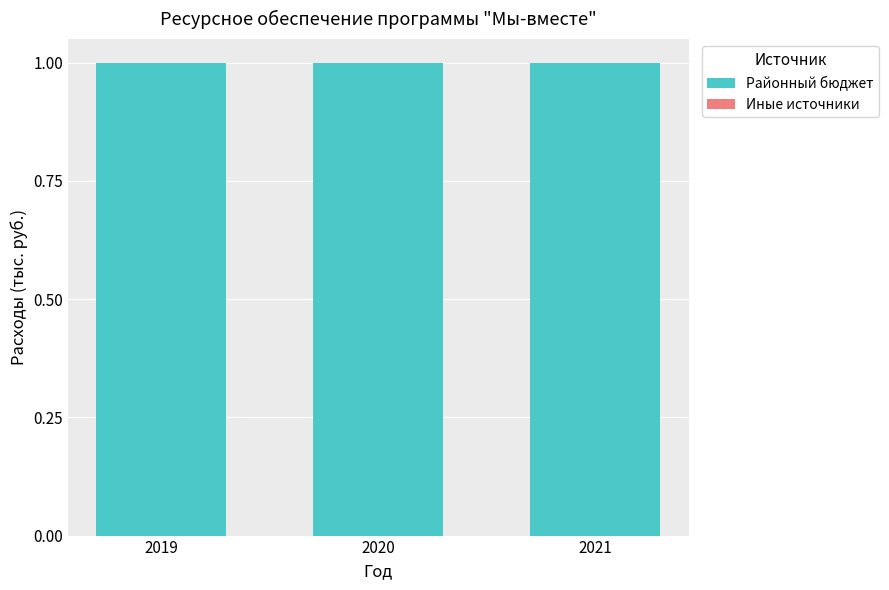

Which series has the largest range (max minus min)?

Районный бюджет